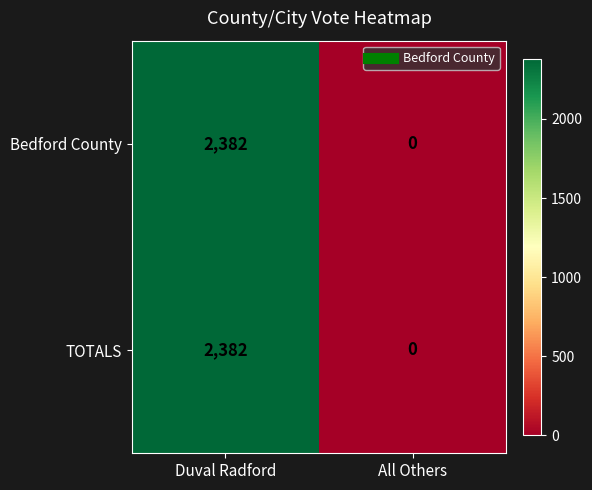

At which category is the sum across all series the highest?

Duval Radford